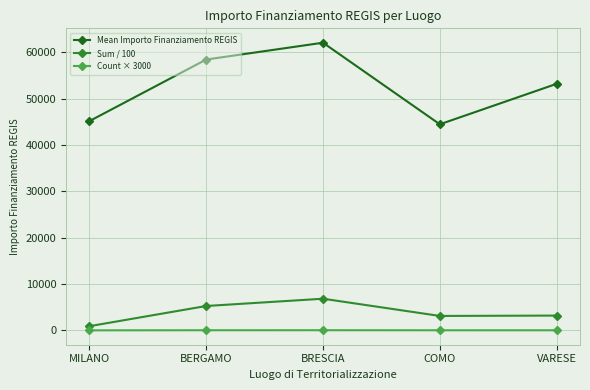

Which series has the largest range (max minus min)?

Mean Importo Finanziamento REGIS